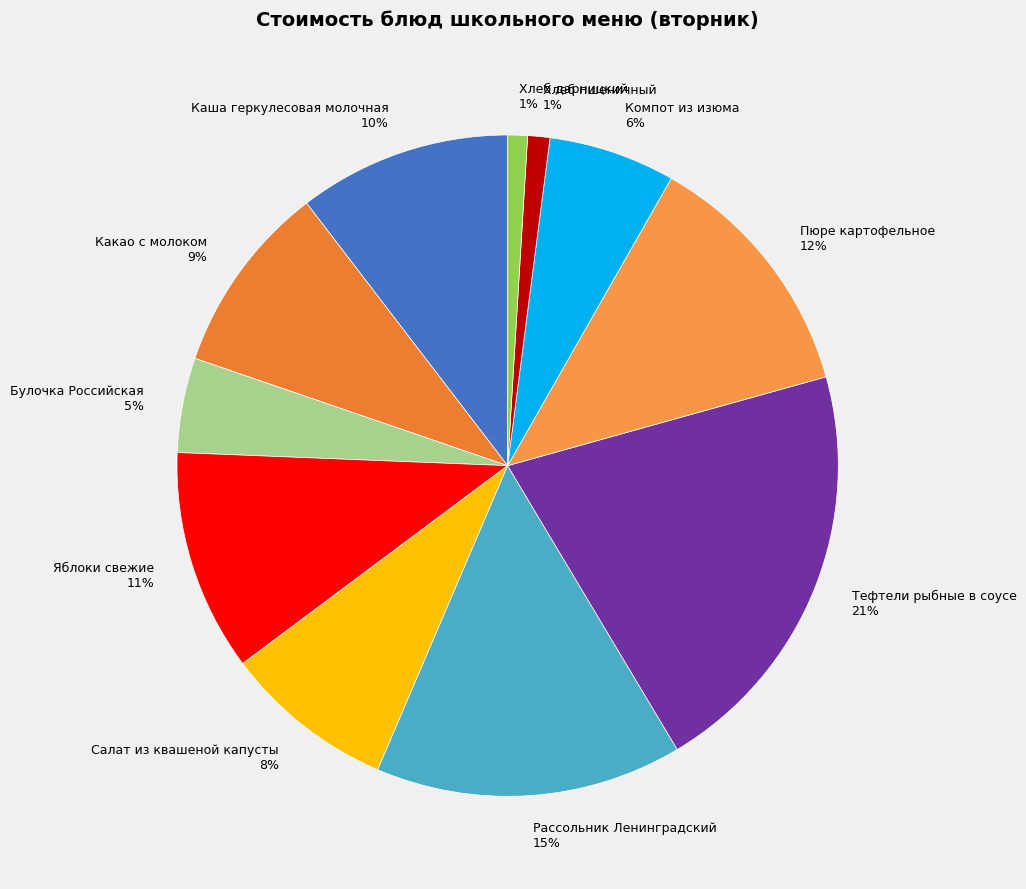

Which category has the biggest portion of the pie?

Тефтели рыбные в соусе